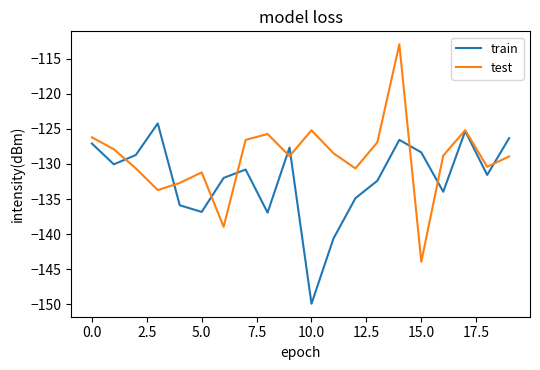

Which series has the largest total across all categories?

test